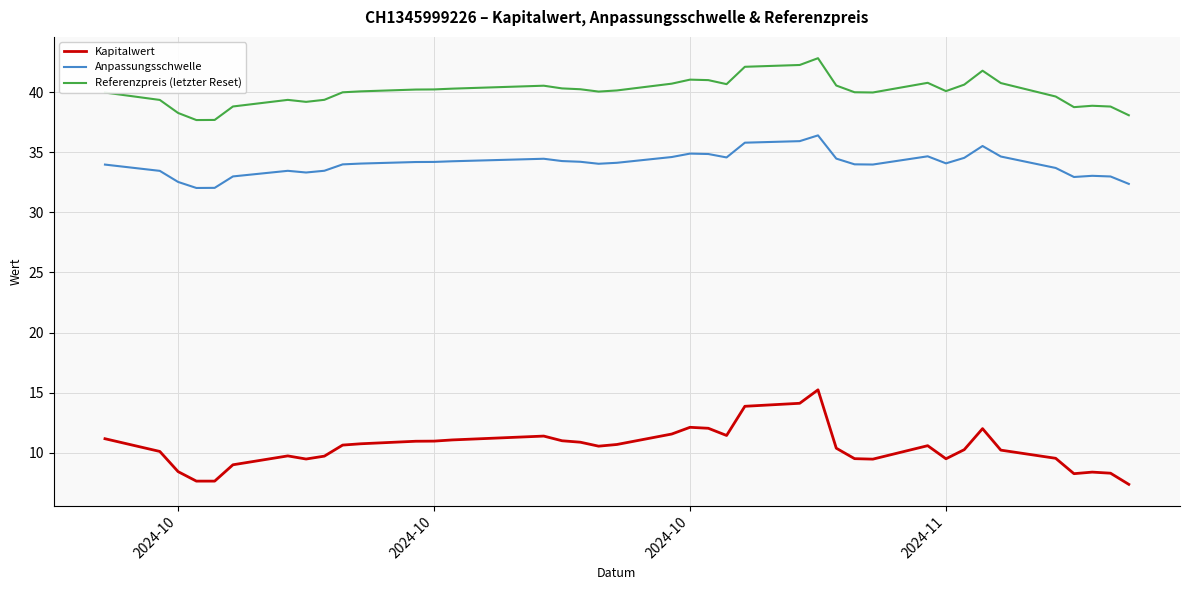

True or false: Referenzpreis (letzter Reset) and Anpassungsschwelle intersect in this chart.

False